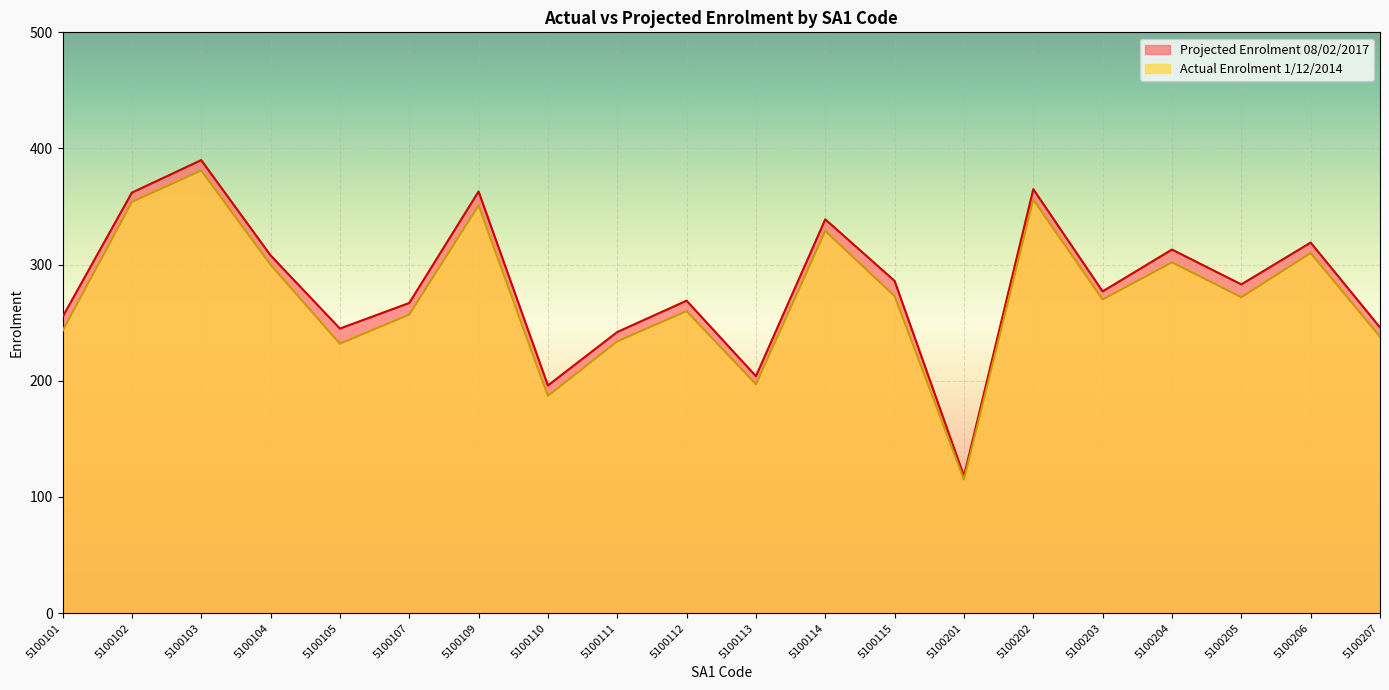

Reading right to left, extract all data points from this chart.

Actual Enrolment 1/12/2014: 238	310	272	302	270	356	115	273	329	197	260	234	187	351	257	232	300	381	354	243
Projected Enrolment 08/02/2017: 246	319	283	313	277	365	118	286	339	204	269	242	196	363	267	245	308	390	362	255